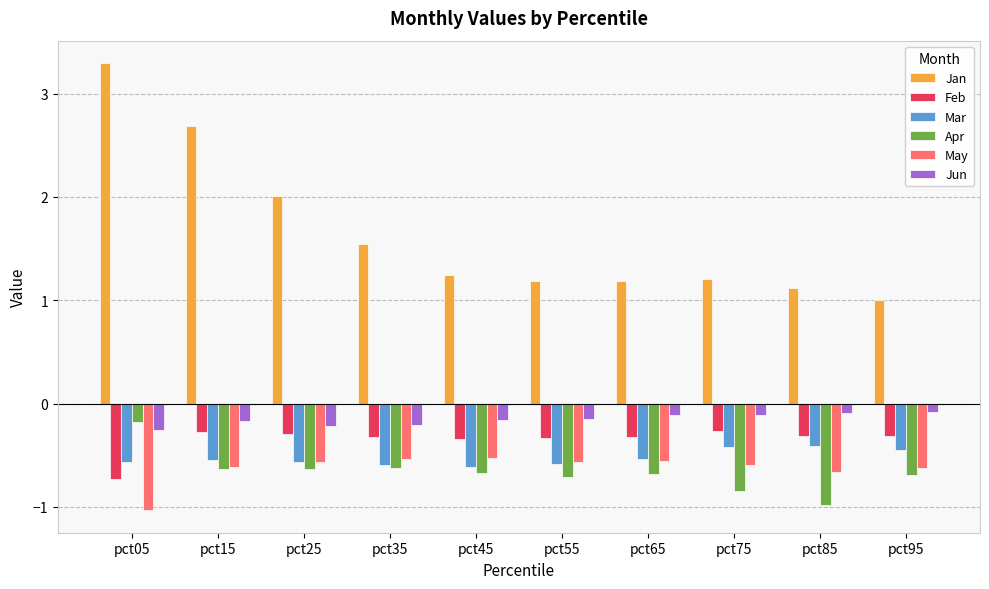

The value of Apr at pct45 is -0.9. True or false?

False